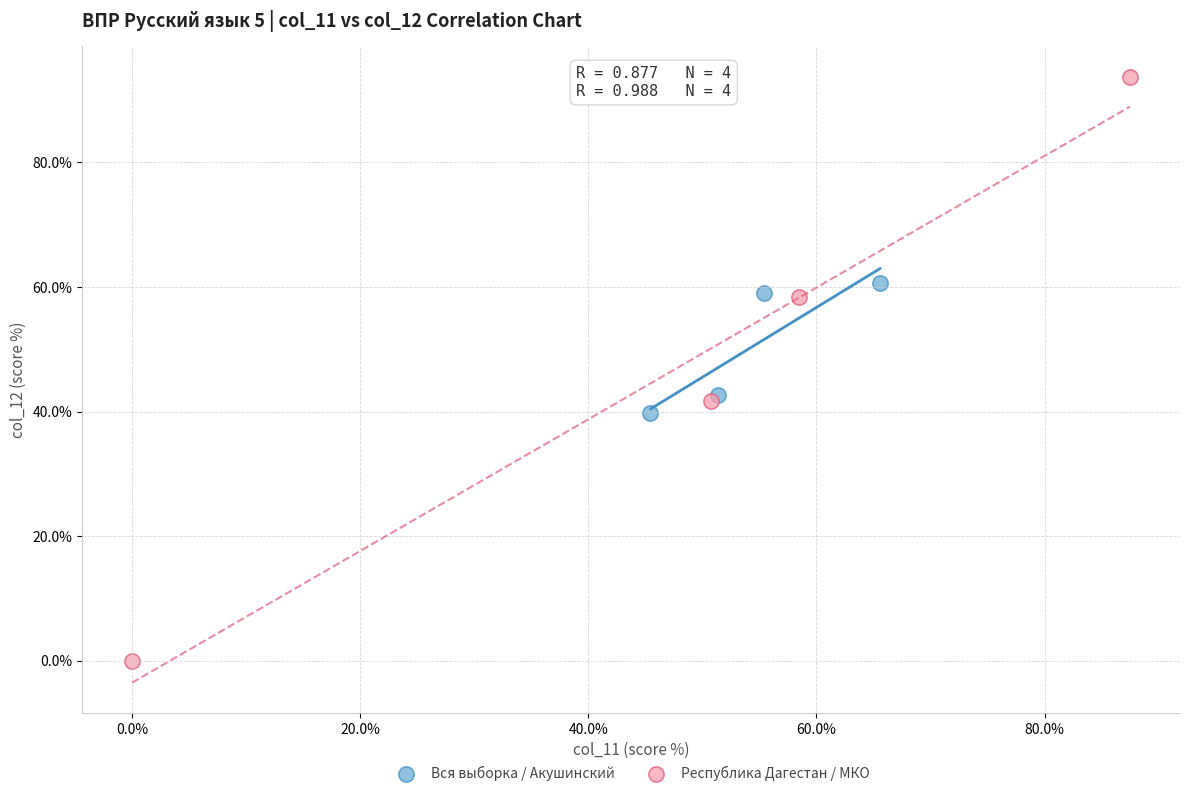

Which series has the widest spread of Y values?

Республика Дагестан / МКО